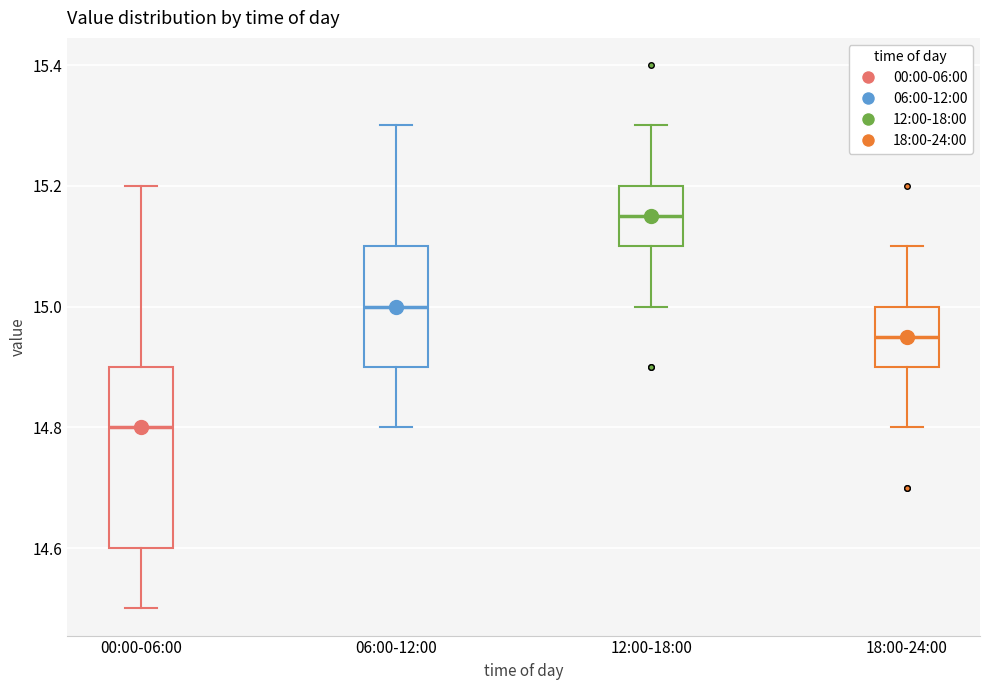

Reading left to right, transcribe this box plot: for each box, give where its median line is, the range the box spans, and where its two whiskers end, as read against the y-axis. The values are not printed on the chart, so give them approximately, as read against the axis.

00:00-06:00: median 14.80, box 14.60 to 14.90, whiskers 14.50 to 15.20
06:00-12:00: median 15.00, box 14.90 to 15.10, whiskers 14.80 to 15.30
12:00-18:00: median 15.16, box 15.10 to 15.20, whiskers 15.00 to 15.30
18:00-24:00: median 14.96, box 14.90 to 15.00, whiskers 14.80 to 15.10